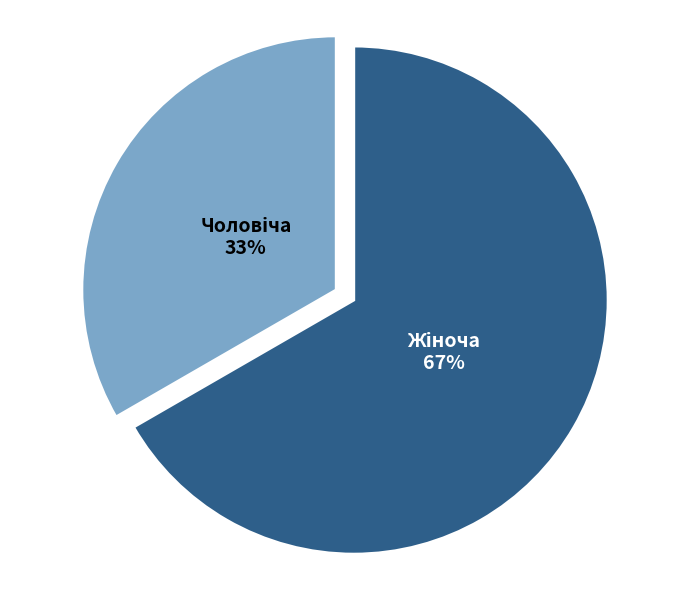

How many slices are in this pie chart?

2